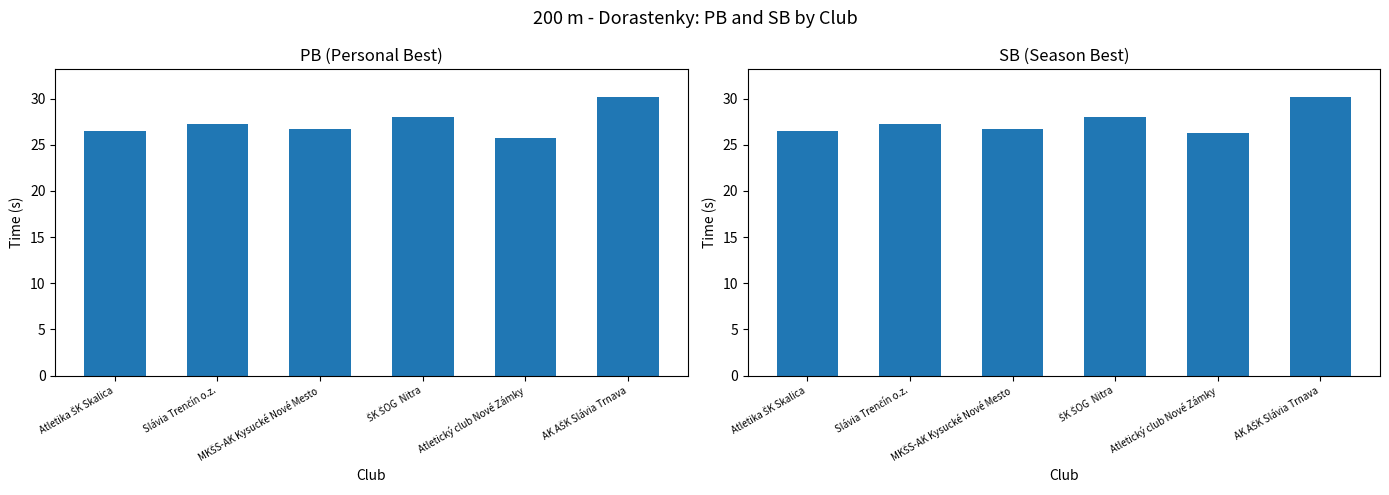

Rank the series by their average value, from highest to lowest.

SB, PB